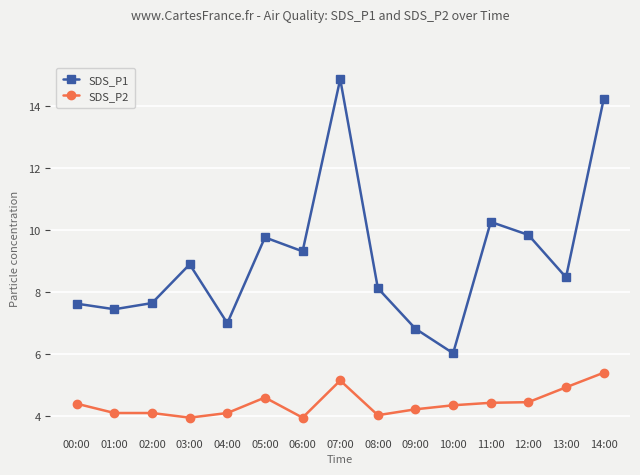

What is the difference between the SDS_P2 values at 06:00 and 13:00?

1.0